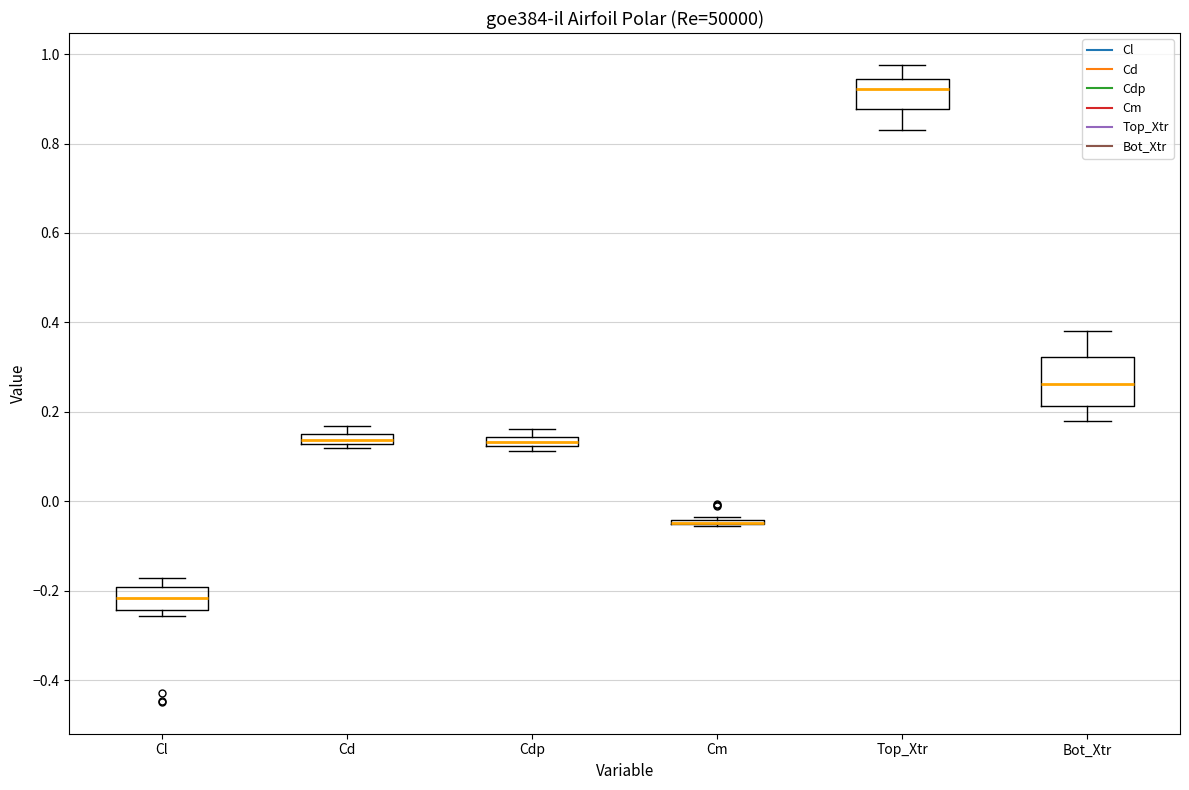

Comparing the boxes themselves (not the whiskers), which one is the tallest?

Bot_Xtr